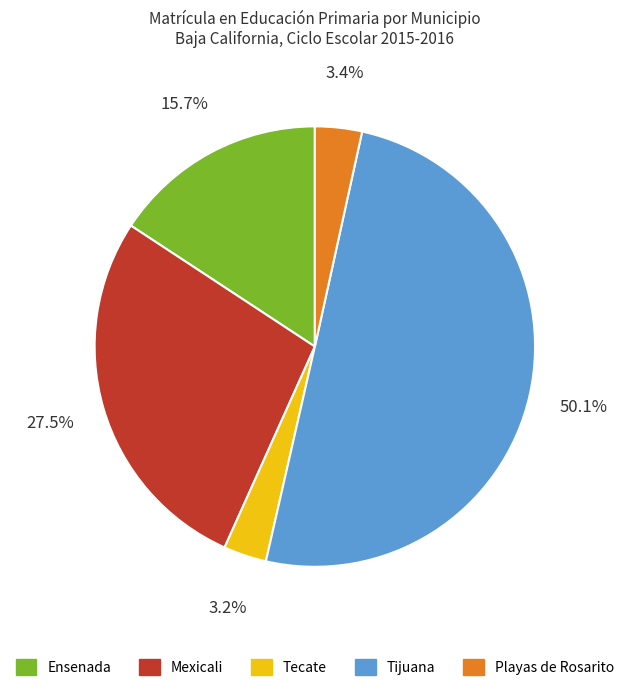

To the nearest percent, what is the combined percentage of Mexicali and Tijuana?

78%